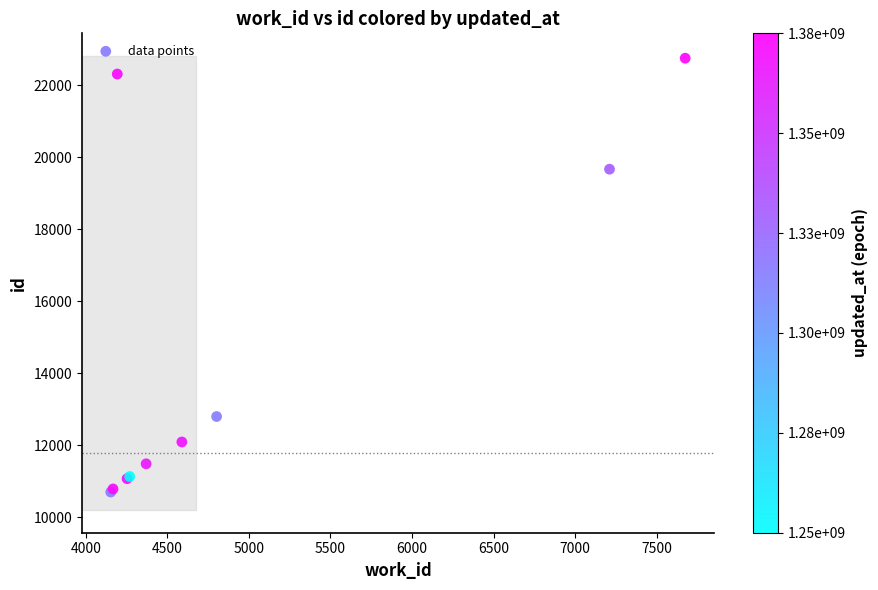

What Y value in the scatter plot is closest to 16725?

19669